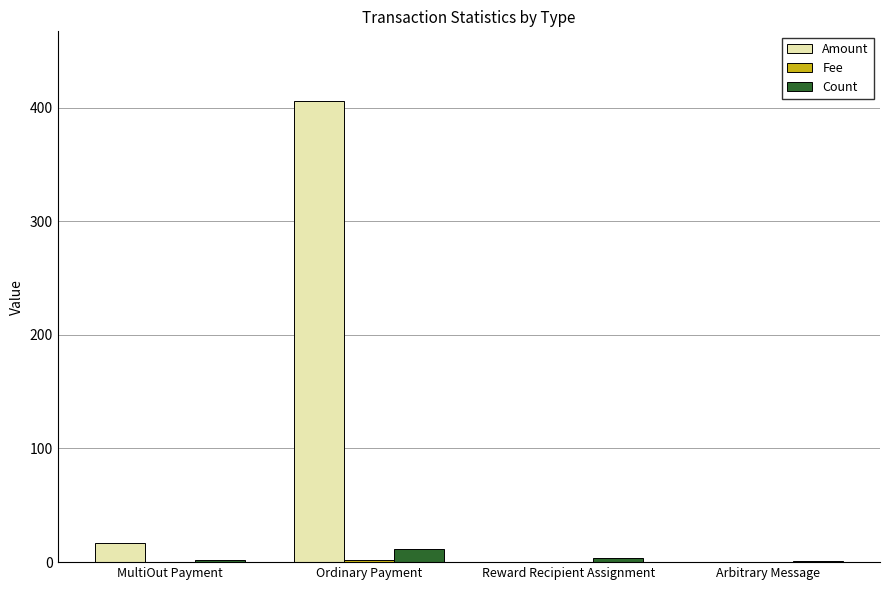

At which category is the sum across all series the highest?

Ordinary Payment